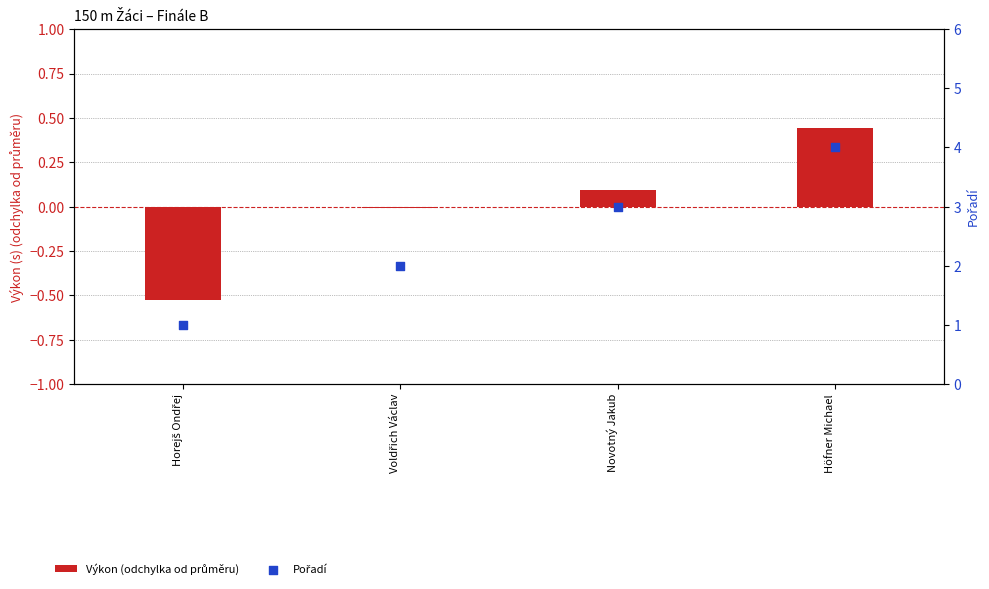

Which series contains the lowest Y value?

Výkon (odchylka od průměru)